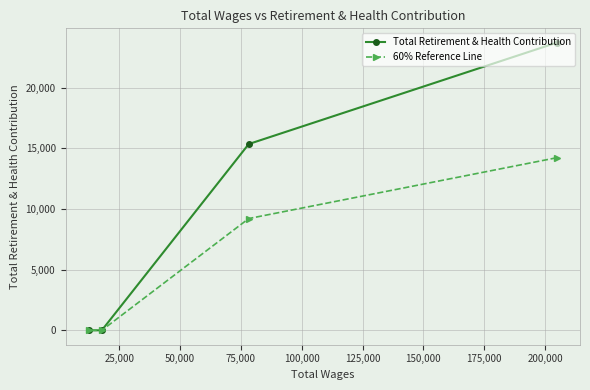

Rank the series by their average value, from highest to lowest.

Total Retirement & Health Contribution, 60% Reference Line